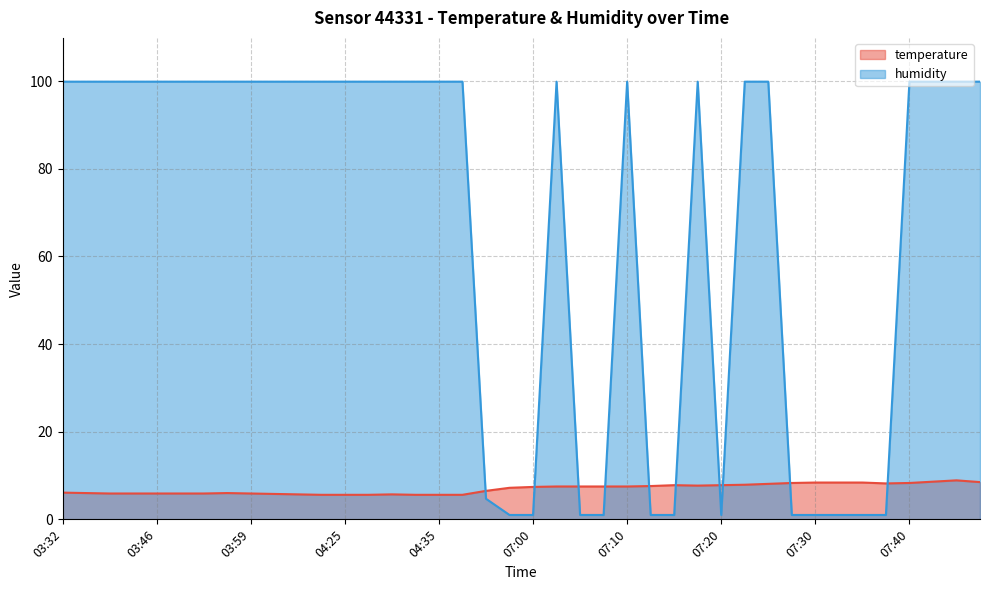

Is it true that temperature equals 7.8 at 07:15?

True